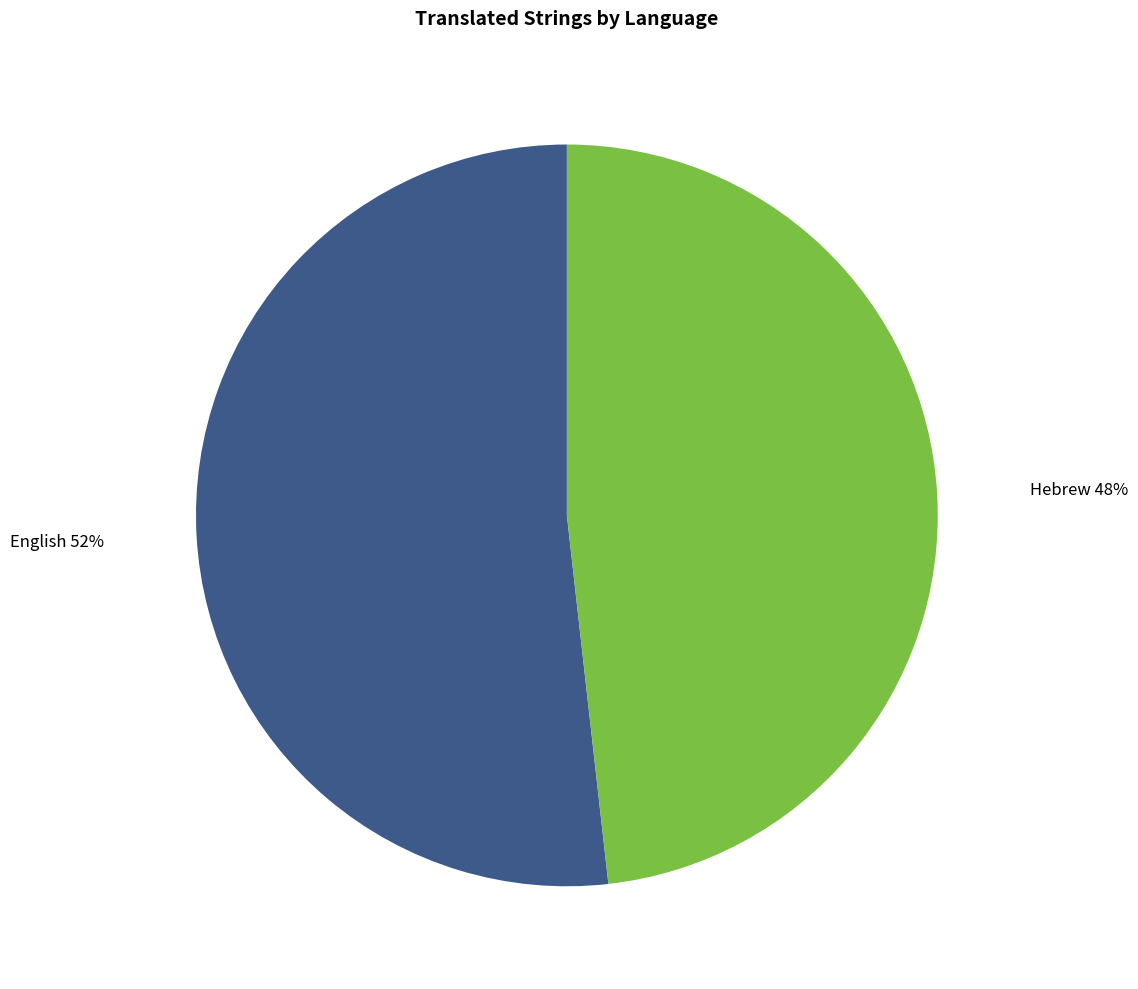

To the nearest percent, what percentage of the pie is English?

52%